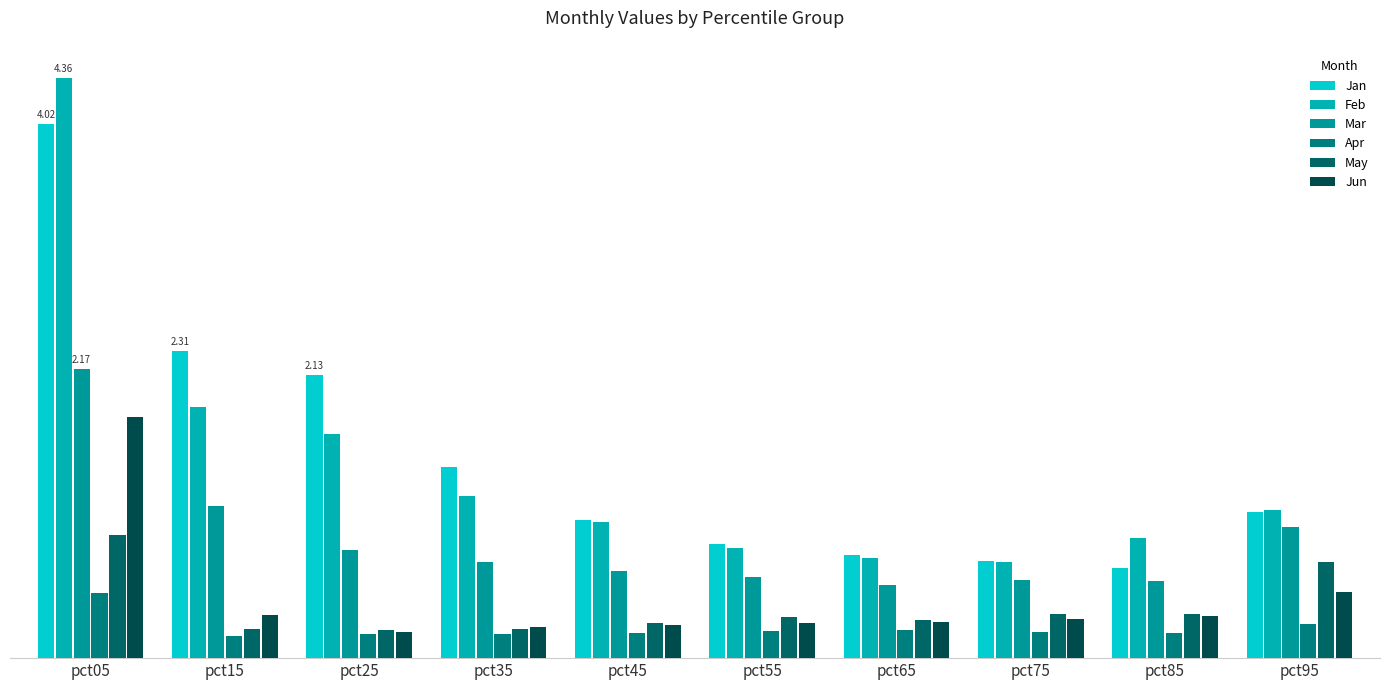

Reading left to right, extract all data points from this chart.

Jan: 4.0	2.3	2.1	1.4	1.0	0.9	0.8	0.7	0.7	1.1
Feb: 4.4	1.9	1.7	1.2	1.0	0.8	0.8	0.7	0.9	1.1
Mar: 2.2	1.1	0.8	0.7	0.7	0.6	0.5	0.6	0.6	1.0
Apr: 0.5	0.2	0.2	0.2	0.2	0.2	0.2	0.2	0.2	0.3
May: 0.9	0.2	0.2	0.2	0.3	0.3	0.3	0.3	0.3	0.7
Jun: 1.8	0.3	0.2	0.2	0.2	0.3	0.3	0.3	0.3	0.5